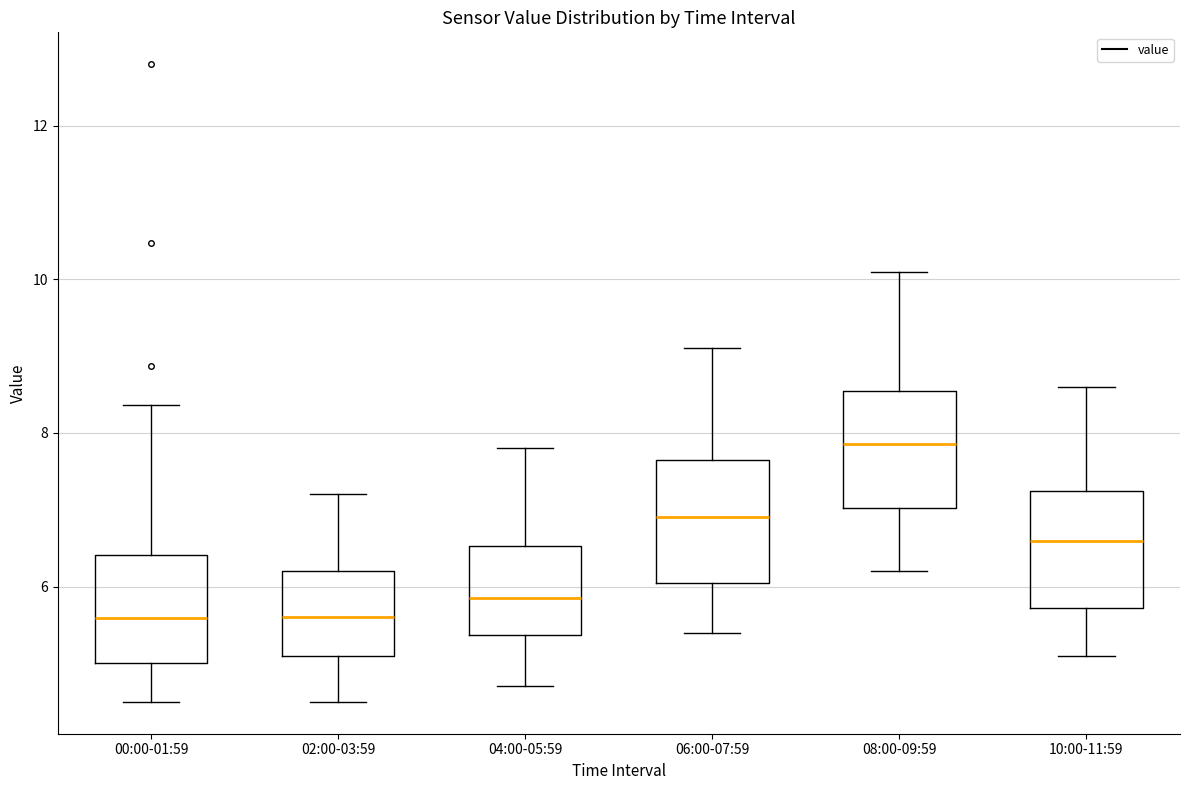

Reading left to right, transcribe this box plot: for each box, give where its median line is, the range the box spans, and where its two whiskers end, as read against the y-axis. The values are not printed on the chart, so give them approximately, as read against the axis.

00:00-01:59: median 5.6, box 5.0 to 6.4, whiskers 4.6 to 8.4
02:00-03:59: median 5.6, box 5.2 to 6.2, whiskers 4.6 to 7.2
04:00-05:59: median 5.8, box 5.4 to 6.6, whiskers 4.8 to 7.8
06:00-07:59: median 7.0, box 6.0 to 7.6, whiskers 5.4 to 9.2
08:00-09:59: median 7.8, box 7.0 to 8.6, whiskers 6.2 to 10.2
10:00-11:59: median 6.6, box 5.8 to 7.2, whiskers 5.2 to 8.6